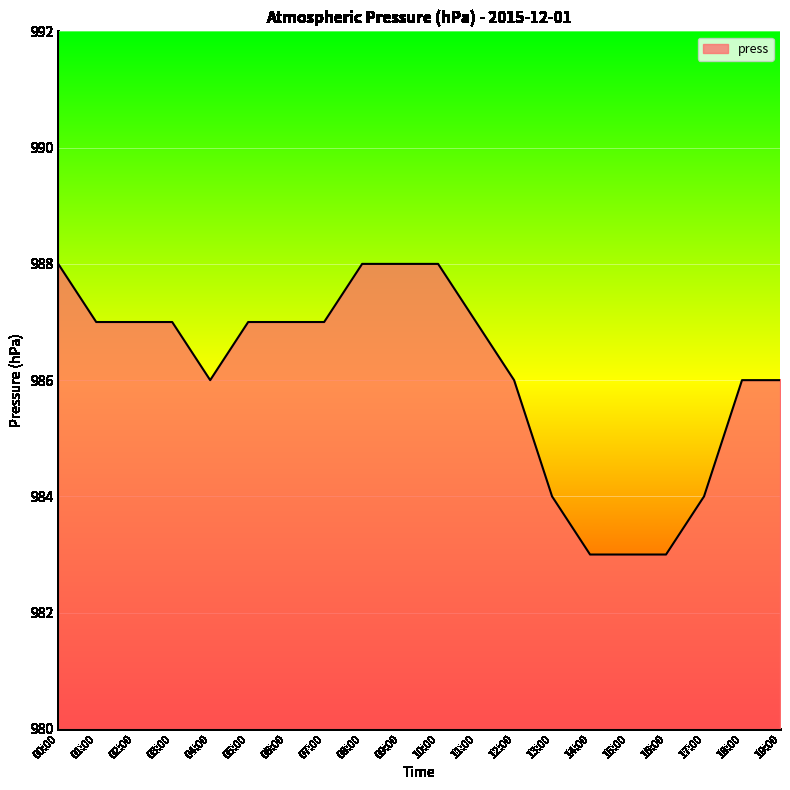

What is the smallest value displayed?

983